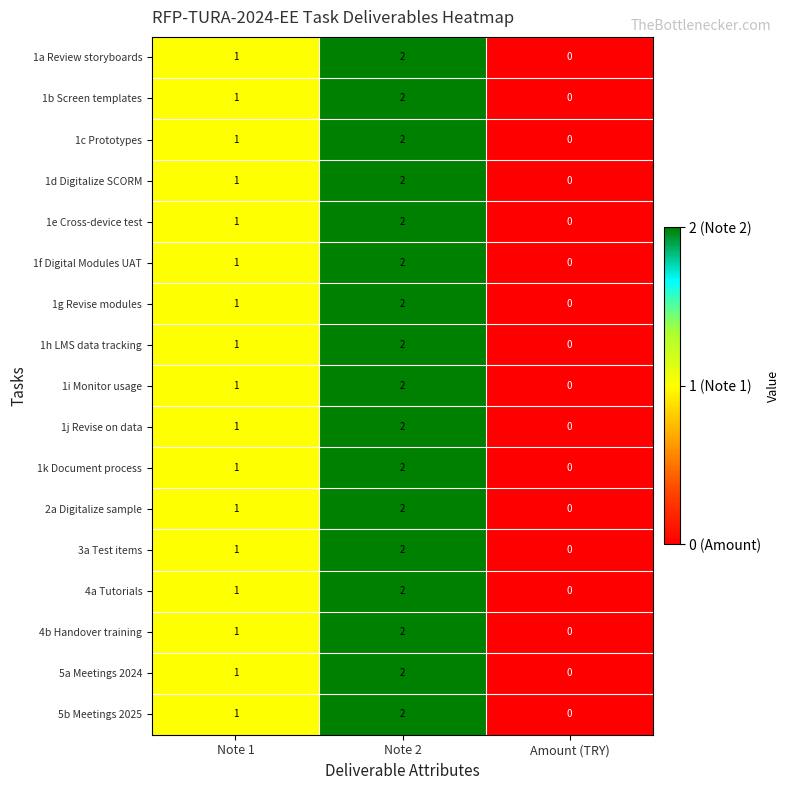

At which label is 2a Digitalize sample closest to 1?

Note 1